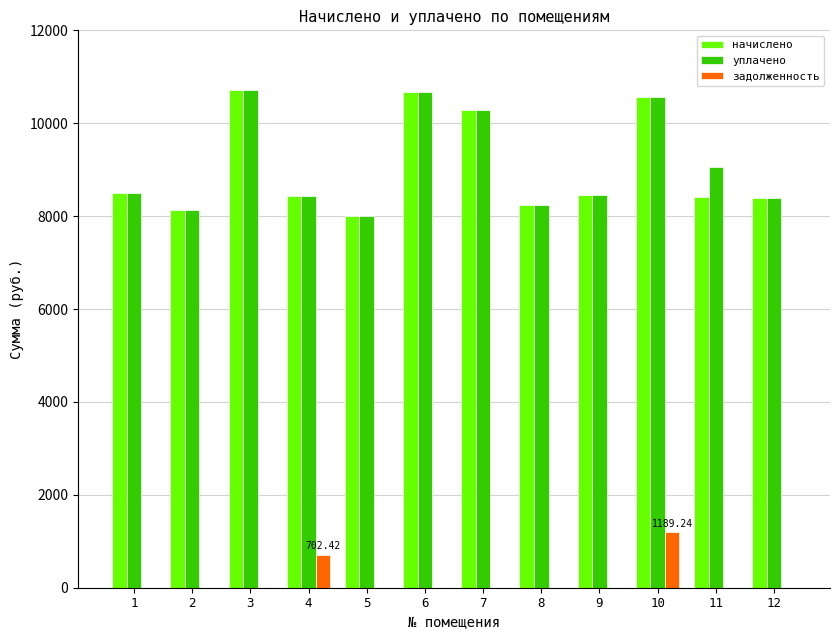

True or false: уплачено has a value of 8495.3 at 1.

True